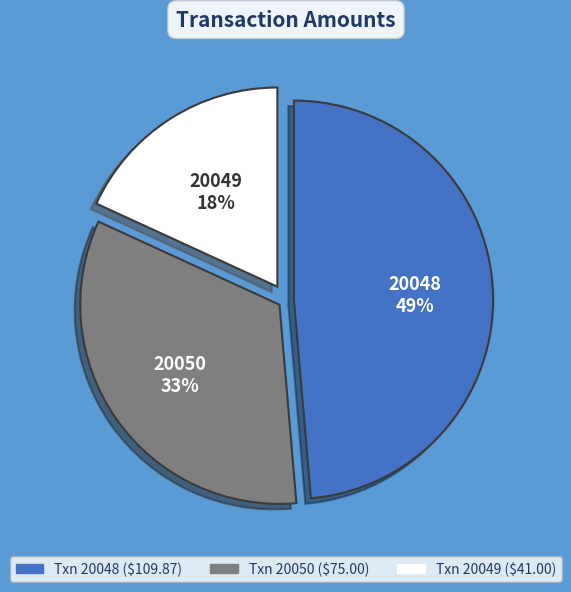

Is there a majority slice in this chart?

No